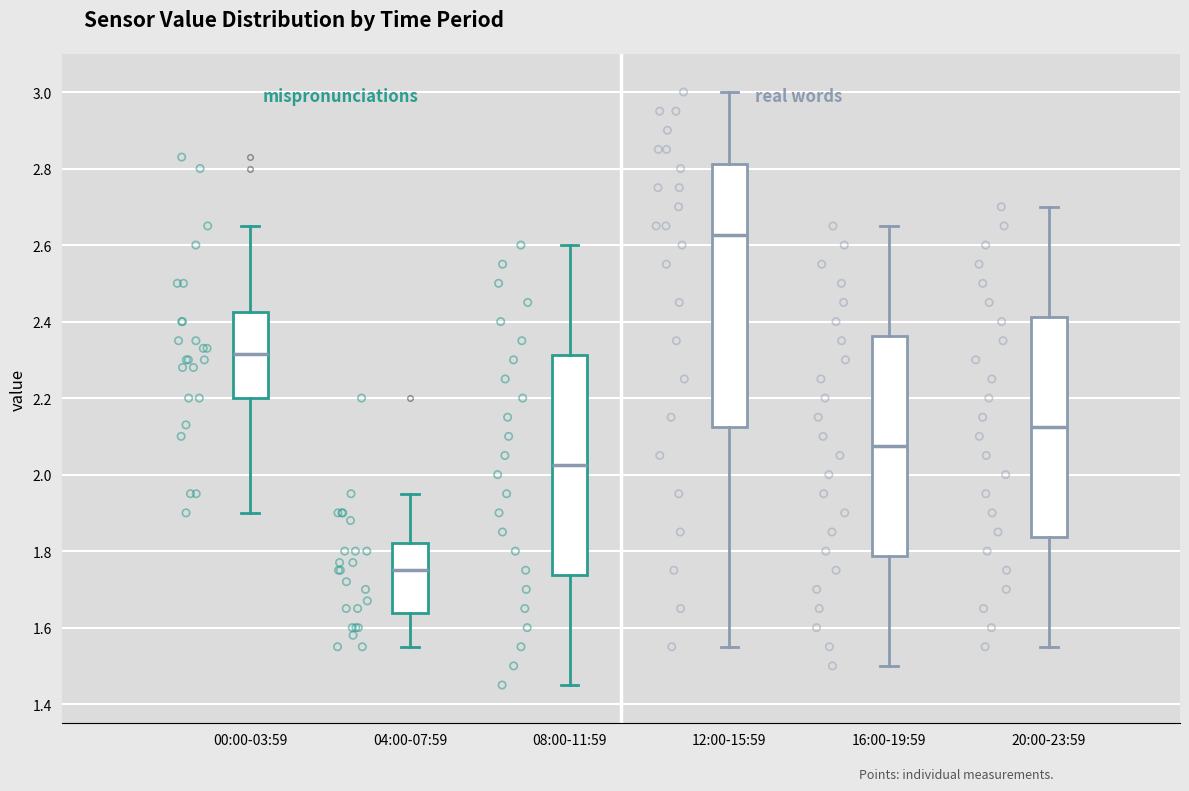

Where is the lower edge of the box for 12:00-15:59 on the y-axis? The values are not printed on the chart, so give them approximately, as read against the axis.

2.12